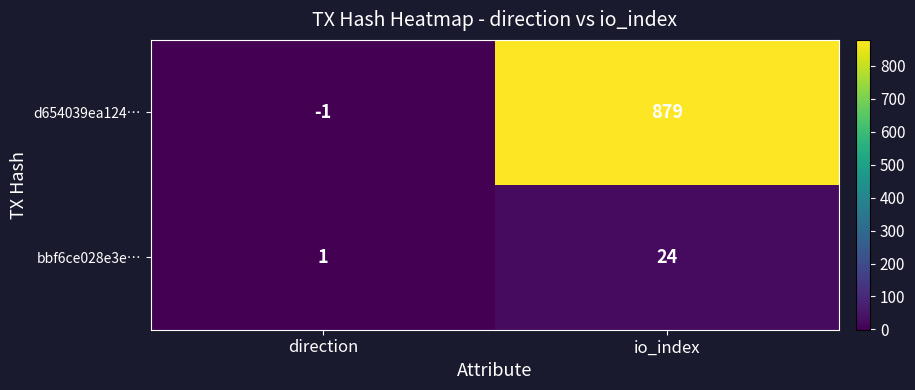

List the series in order of their overall mean, highest first.

d654039ea124…, bbf6ce028e3e…